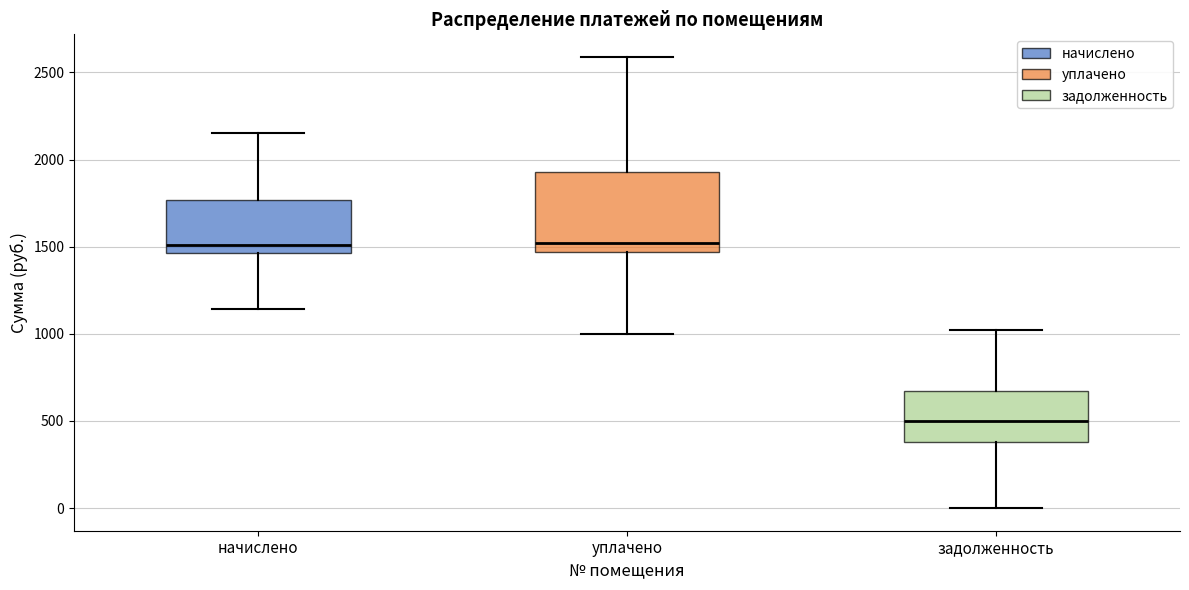

Reading left to right, read every box against the y-axis: the position of its median line, the range the box covers, and the ends of its whiskers. The values are not printed on the chart, so give them approximately, as read against the axis.

начислено: median 1500, box 1450 to 1750, whiskers 1150 to 2150
уплачено: median 1500, box 1450 to 1950, whiskers 1000 to 2600
задолженность: median 500, box 400 to 650, whiskers 0 to 1000